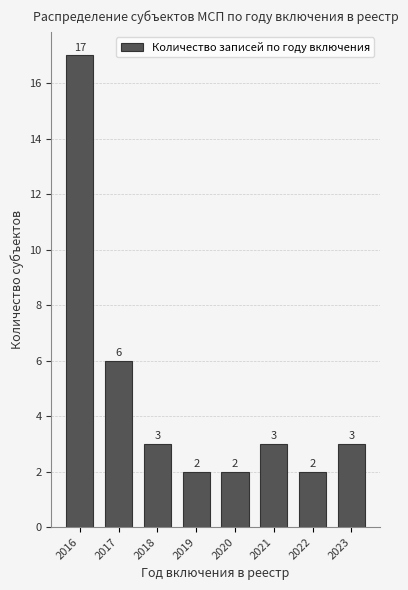

Reading left to right, extract all data points from this chart.

2016=17	2017=6	2018=3	2019=2	2020=2	2021=3	2022=2	2023=3